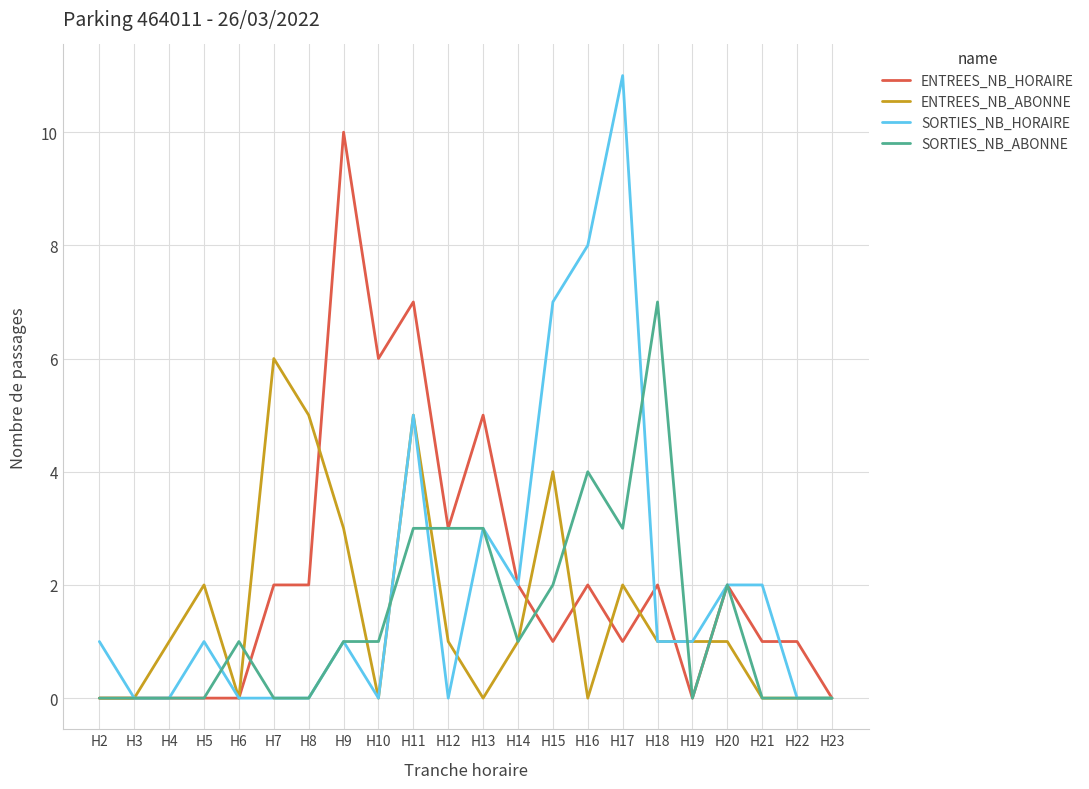

Reading left to right, what are all the values shown in this chart?

ENTREES_NB_HORAIRE: H2=0	H3=0	H4=0	H5=0	H6=0	H7=2	H8=2	H9=10	H10=6	H11=7	H12=3	H13=5	H14=2	H15=1	H16=2	H17=1	H18=2	H19=0	H20=2	H21=1	H22=1	H23=0
ENTREES_NB_ABONNE: H2=0	H3=0	H4=1	H5=2	H6=0	H7=6	H8=5	H9=3	H10=0	H11=5	H12=1	H13=0	H14=1	H15=4	H16=0	H17=2	H18=1	H19=1	H20=1	H21=0	H22=0	H23=0
SORTIES_NB_HORAIRE: H2=1	H3=0	H4=0	H5=1	H6=0	H7=0	H8=0	H9=1	H10=0	H11=5	H12=0	H13=3	H14=2	H15=7	H16=8	H17=11	H18=1	H19=1	H20=2	H21=2	H22=0	H23=0
SORTIES_NB_ABONNE: H2=0	H3=0	H4=0	H5=0	H6=1	H7=0	H8=0	H9=1	H10=1	H11=3	H12=3	H13=3	H14=1	H15=2	H16=4	H17=3	H18=7	H19=0	H20=2	H21=0	H22=0	H23=0